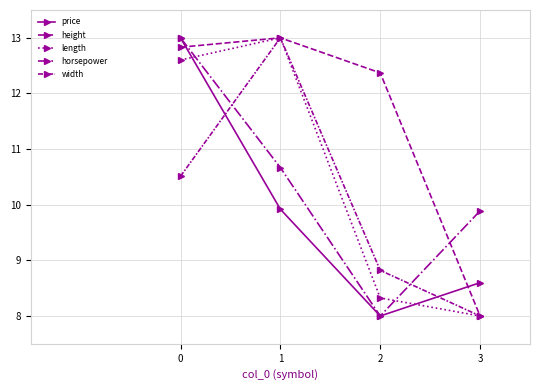

Rank the series by their maximum value, from highest to lowest.

price, height, length, horsepower, width